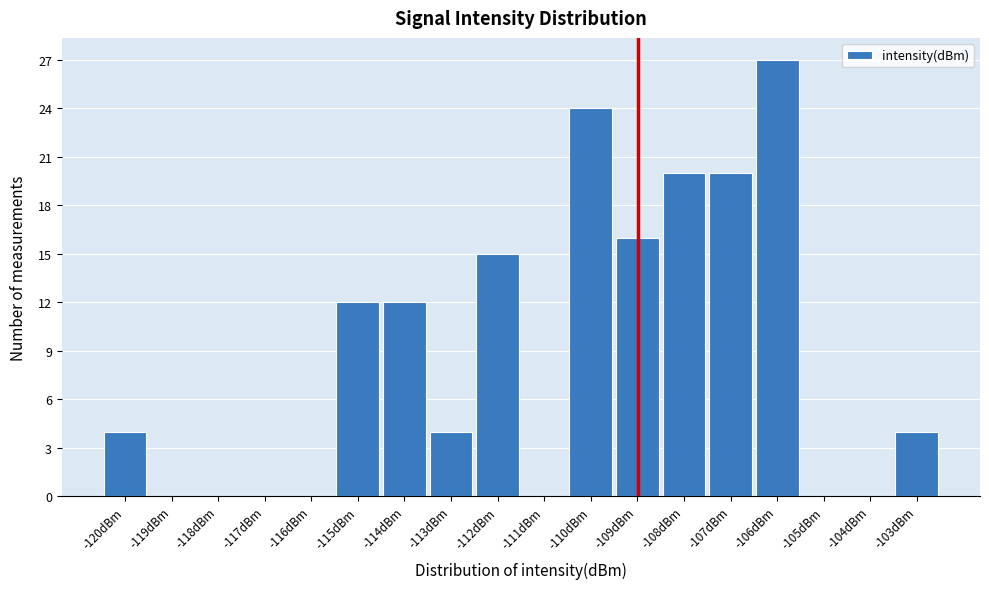

What is the height of the bar covering -109.5 to -108.5 on the x-axis? The values are not printed on the chart, so give them approximately, as read against the axis.

16